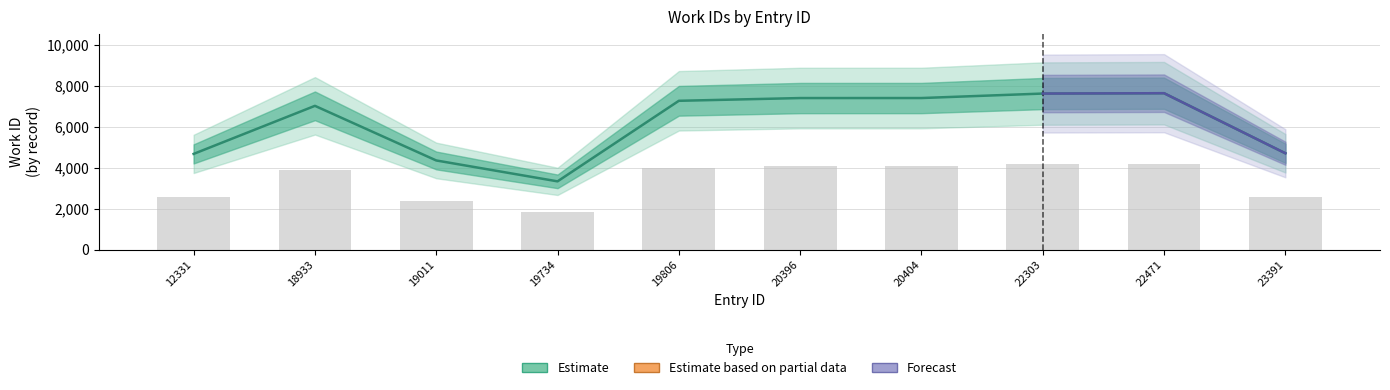

Which has a higher value, 20404 or 18933?

20404